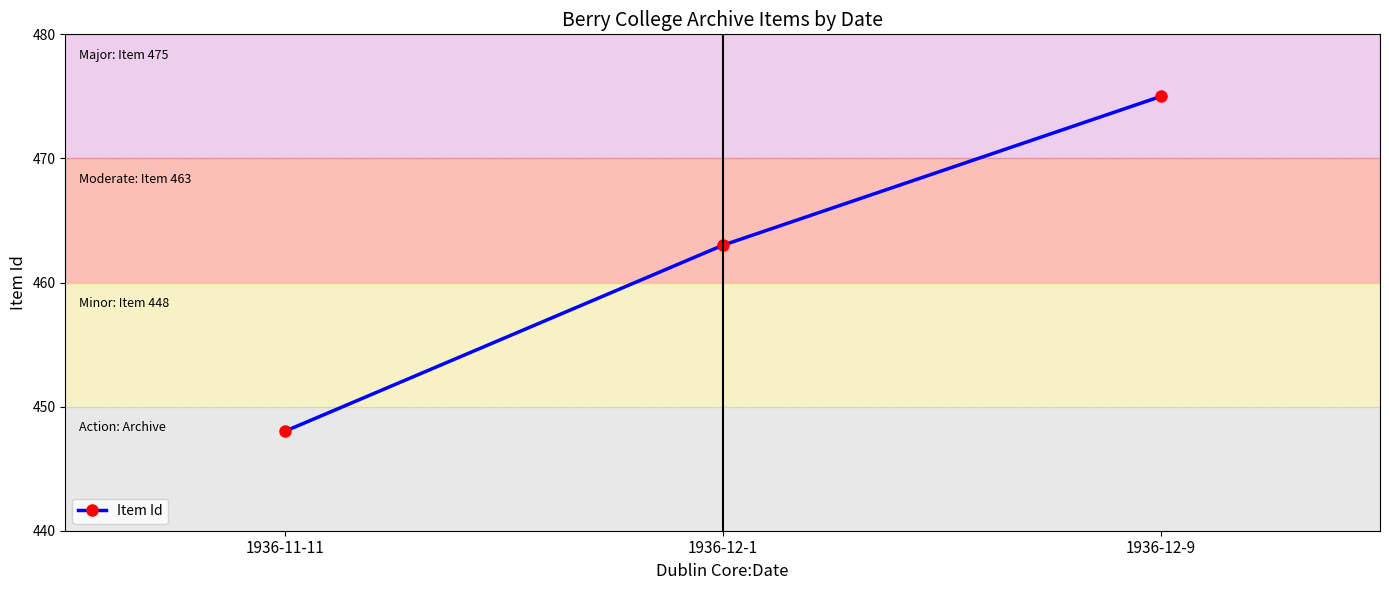

Count the number of data series in this chart.

1